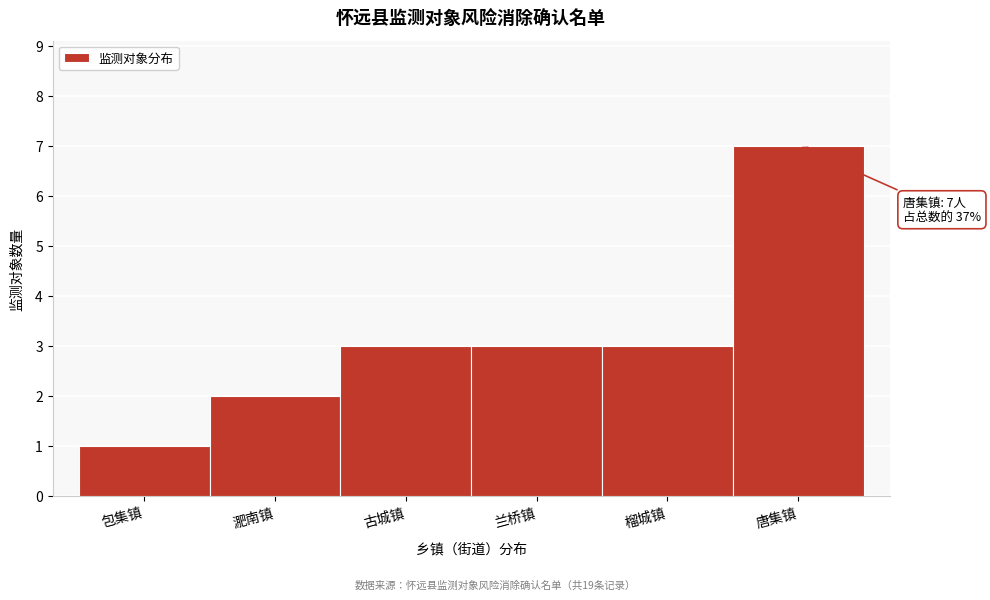

Reading right to left, list all the values displayed in this chart.

唐集镇=7	榴城镇=3	兰桥镇=3	古城镇=3	淝南镇=2	包集镇=1